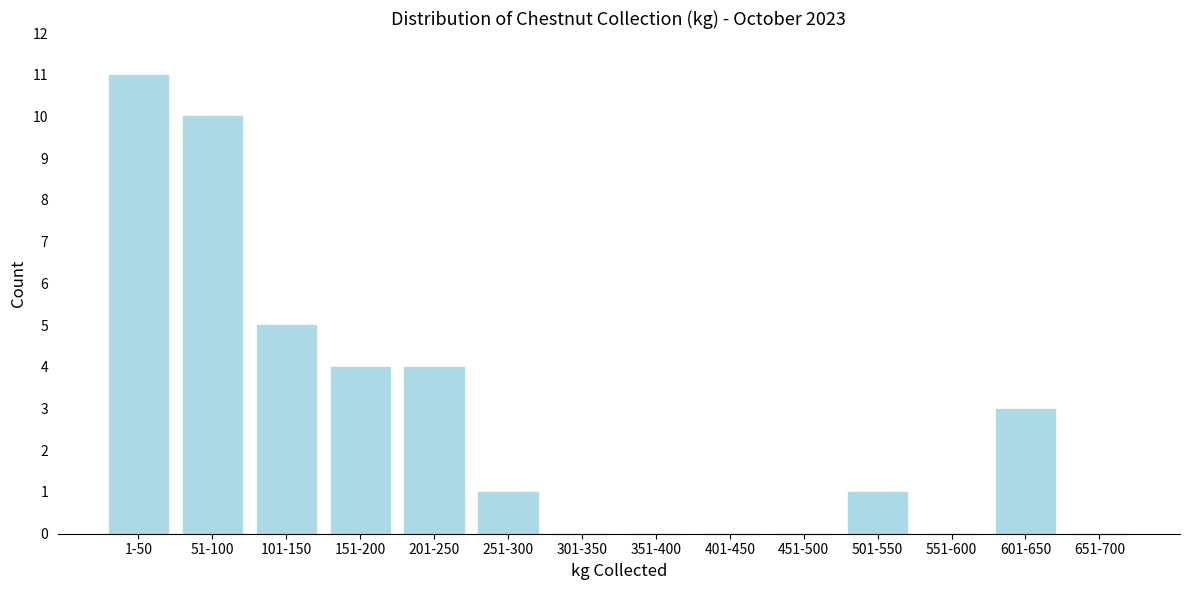

Reading left to right, extract all data points from this chart.

1-50=11	51-100=10	101-150=5	151-200=4	201-250=4	251-300=1	301-350=0	351-400=0	401-450=0	451-500=0	501-550=1	551-600=0	601-650=3	651-700=0